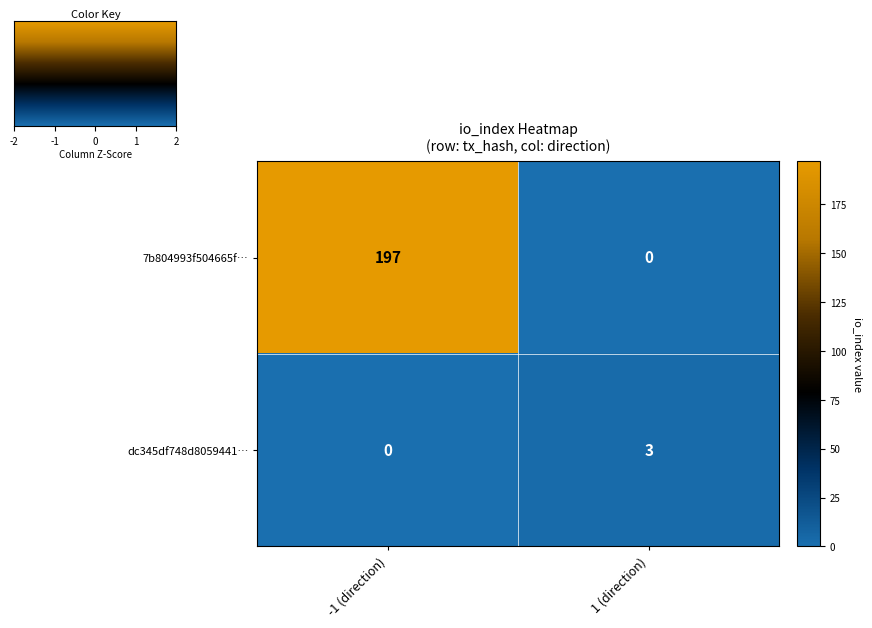

Reading left to right, transcribe all the data shown in this chart.

7b804993f504665f…: 197	0
dc345df748d8059441…: 0	3